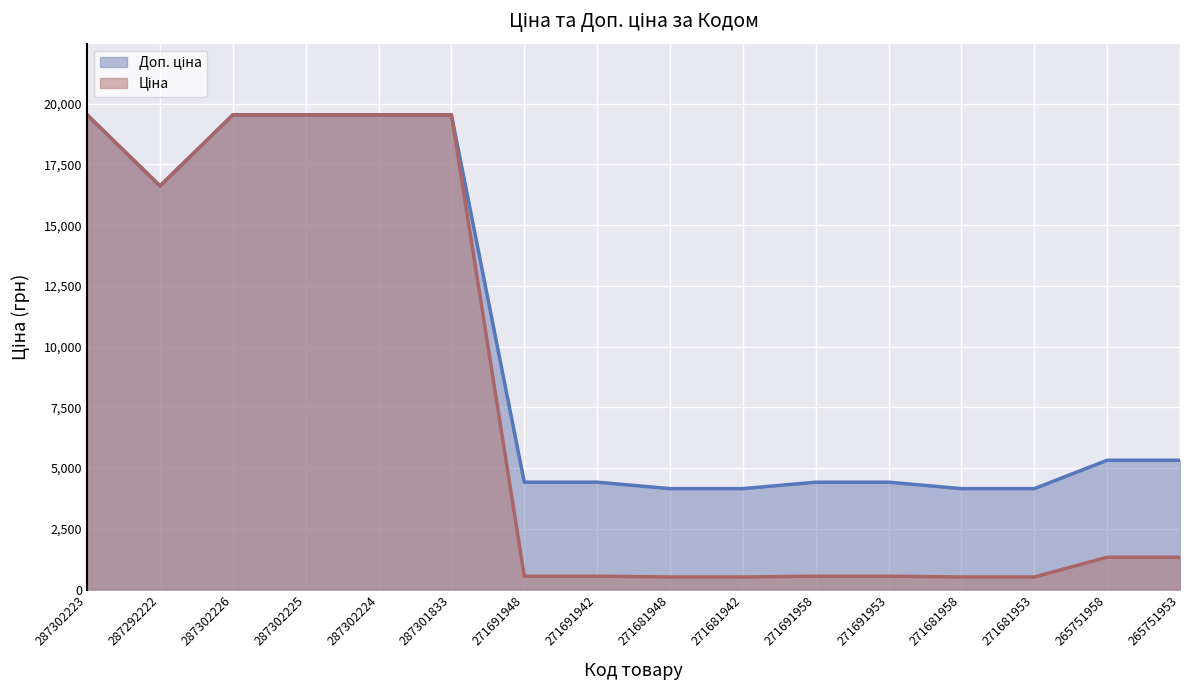

What is the difference between the second highest and second lowest values in the Ціна series?

19023.2